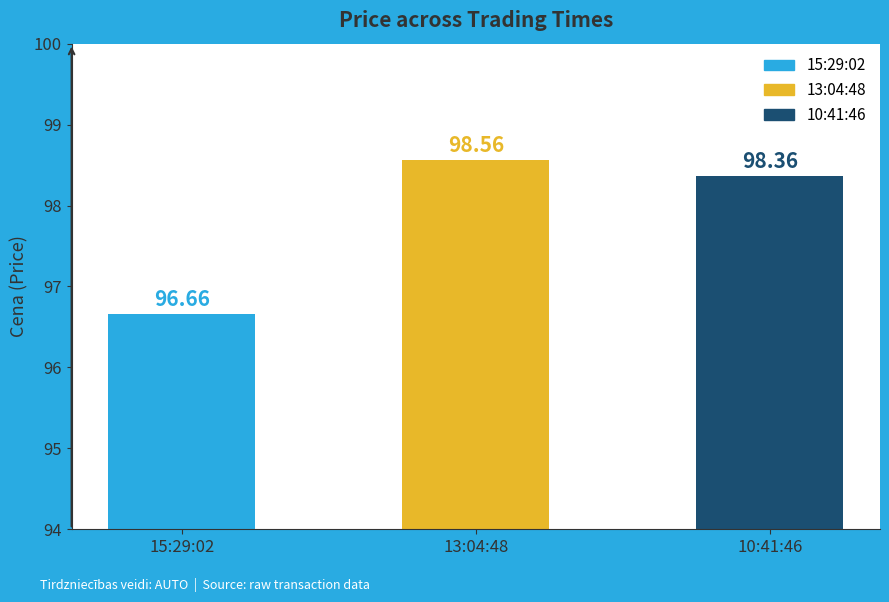

What is the label of the 2nd bar from the right?

13:04:48